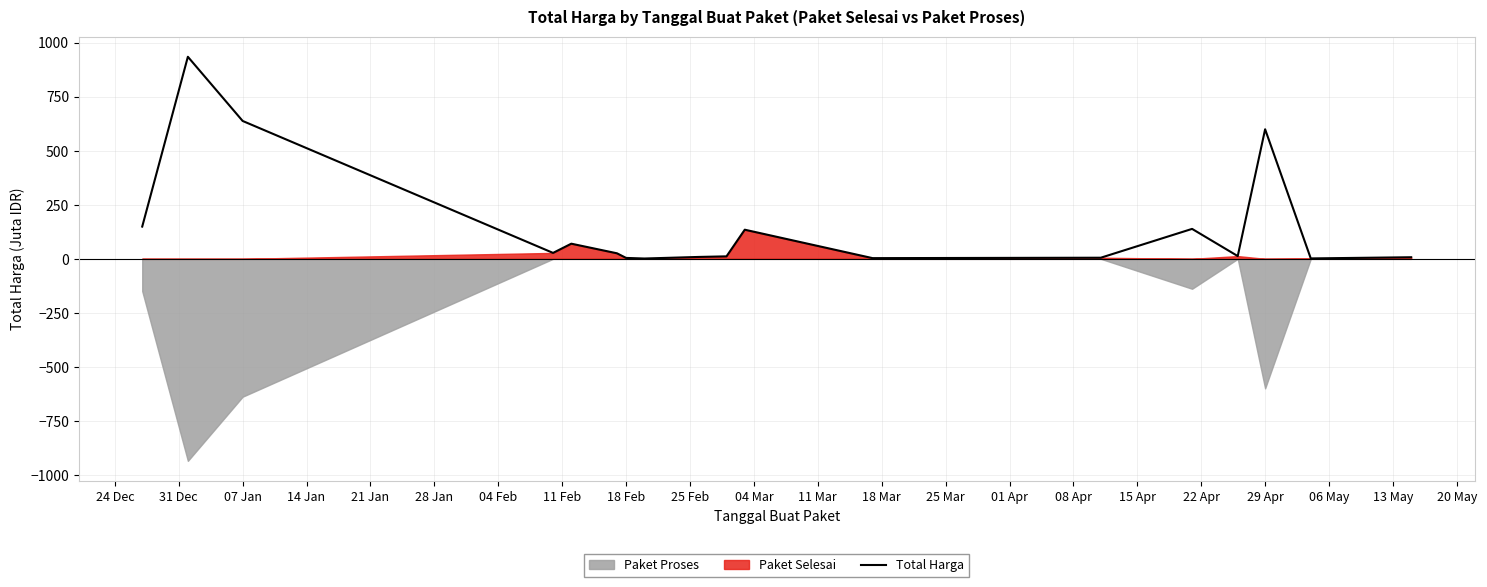

Reading left to right, transcribe all the data shown in this chart.

149.1	934.2	637.5	27.4	70.0	25.6	4.2	1.4	8.8	11.4	134.7	3.2	5.1	138.4	12.7	599.0	1.9	7.3